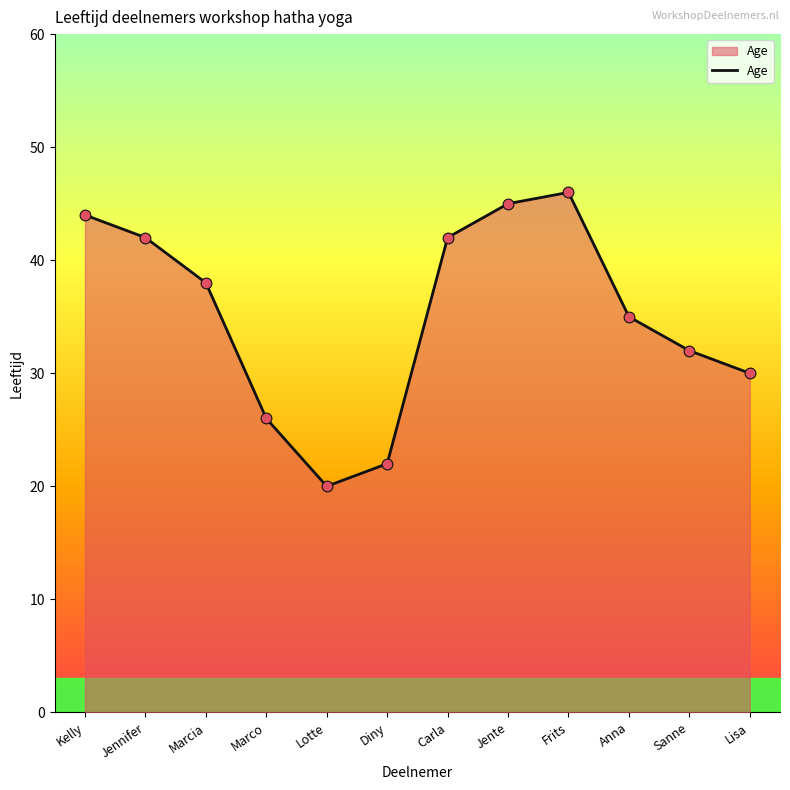

What is the change in value from Marco to Sanne?

+6